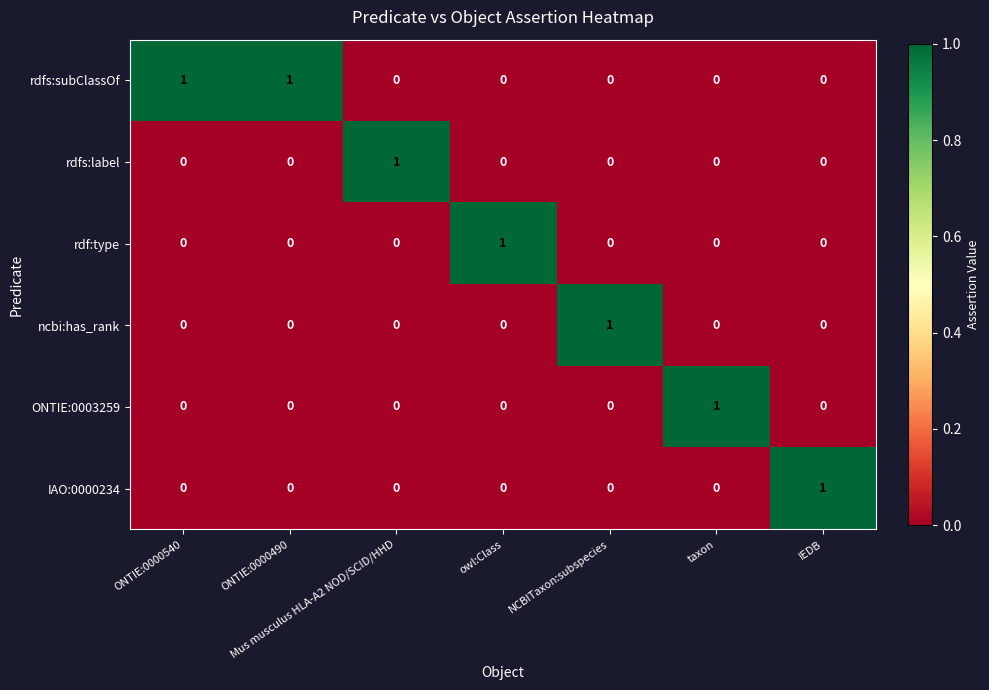

Count the number of data series in this chart.

6